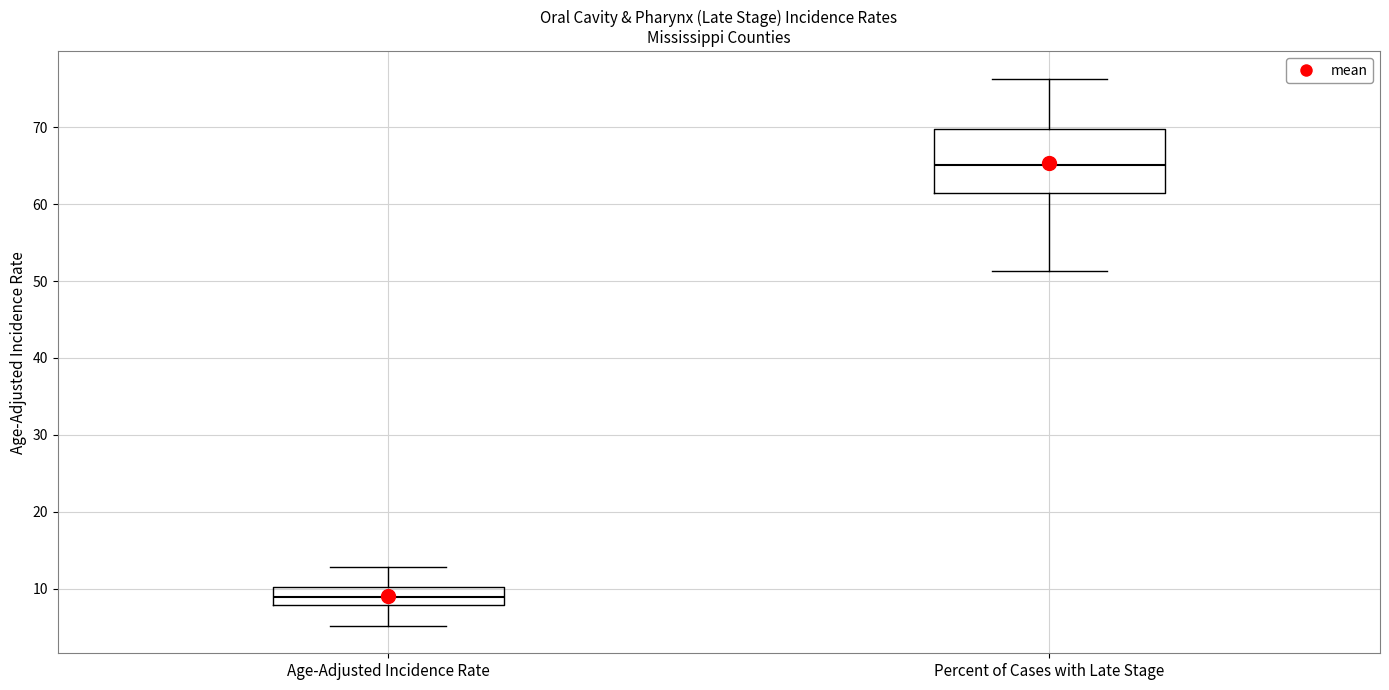

Reading left to right, transcribe this box plot: for each box, give where its median line is, the range the box spans, and where its two whiskers end, as read against the y-axis. The values are not printed on the chart, so give them approximately, as read against the axis.

Age-Adjusted Incidence Rate: median 9, box 8 to 10, whiskers 5 to 13
Percent of Cases with Late Stage: median 65, box 61 to 70, whiskers 51 to 76